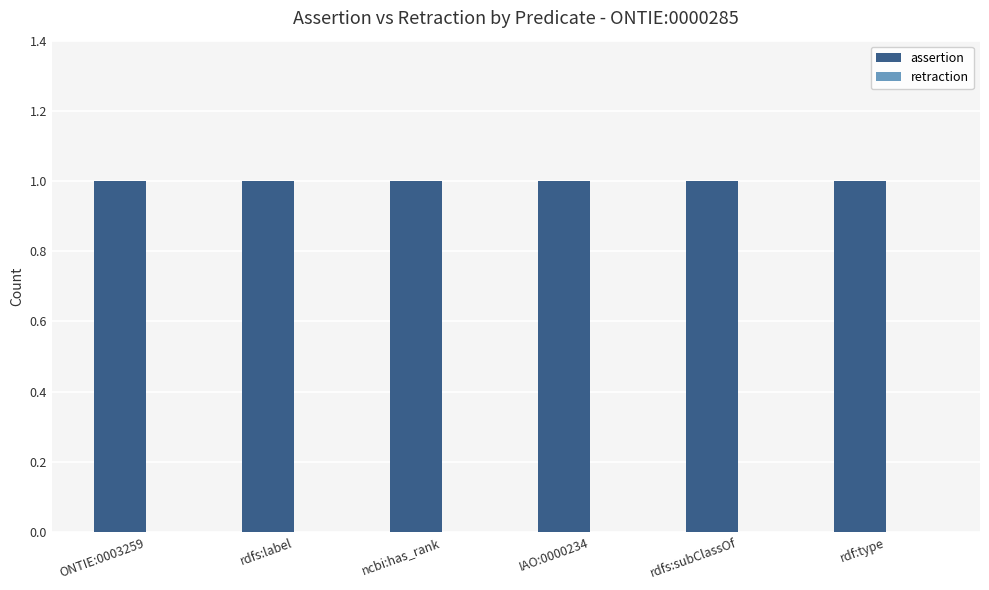

Is the value of retraction at ncbi:has_rank greater than the value of assertion at ONTIE:0003259?

No